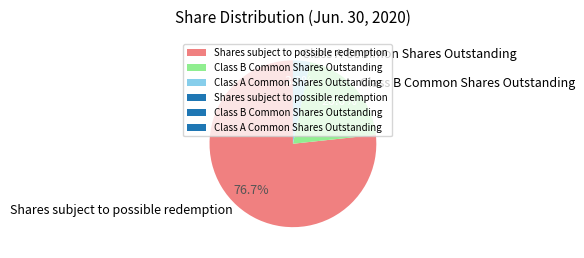

Is the sum of Class B Common Shares Outstanding and Class A Common Shares Outstanding greater than half?

No